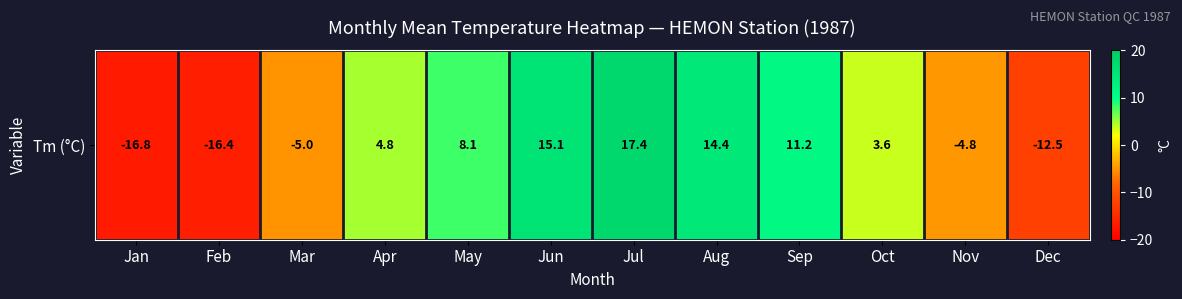

Reading right to left, list all the values displayed in this chart.

Dec=-12.5	Nov=-4.8	Oct=3.6	Sep=11.2	Aug=14.4	Jul=17.4	Jun=15.1	May=8.1	Apr=4.8	Mar=-5.0	Feb=-16.4	Jan=-16.8